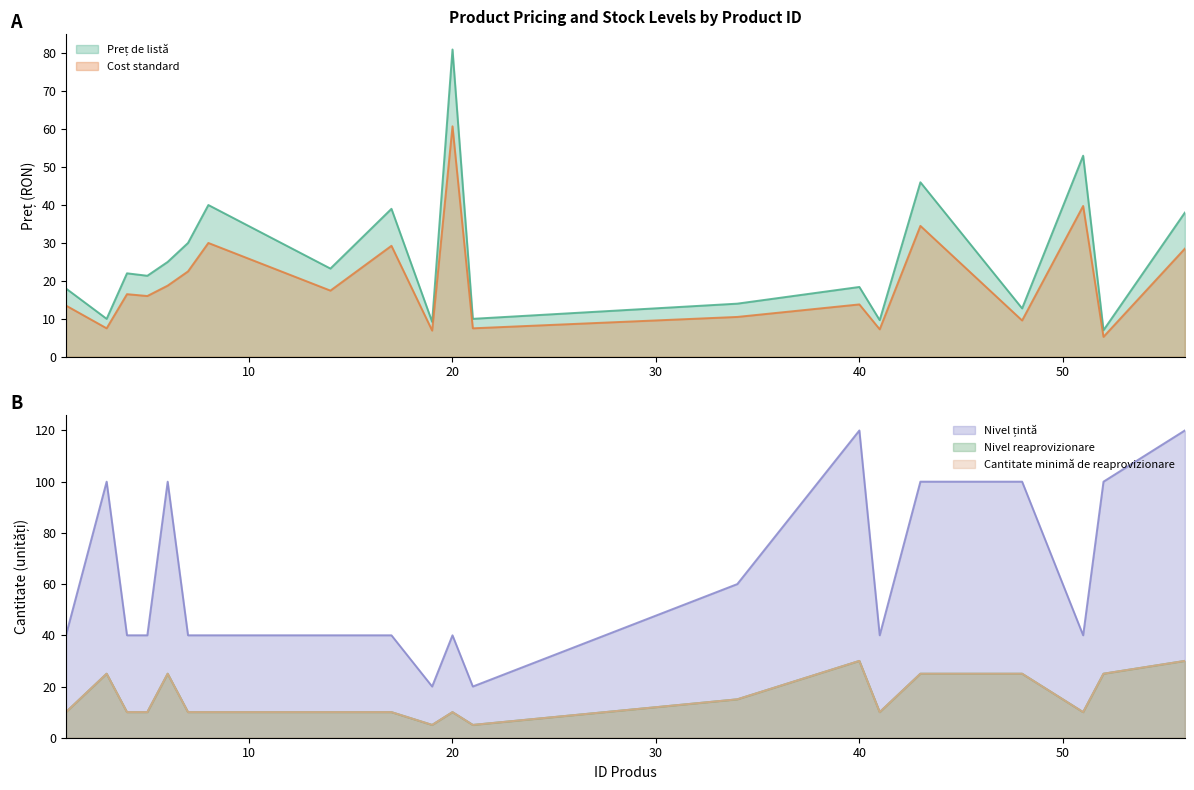

What is the sum of all Nivel reaprovizionare values?

310.0